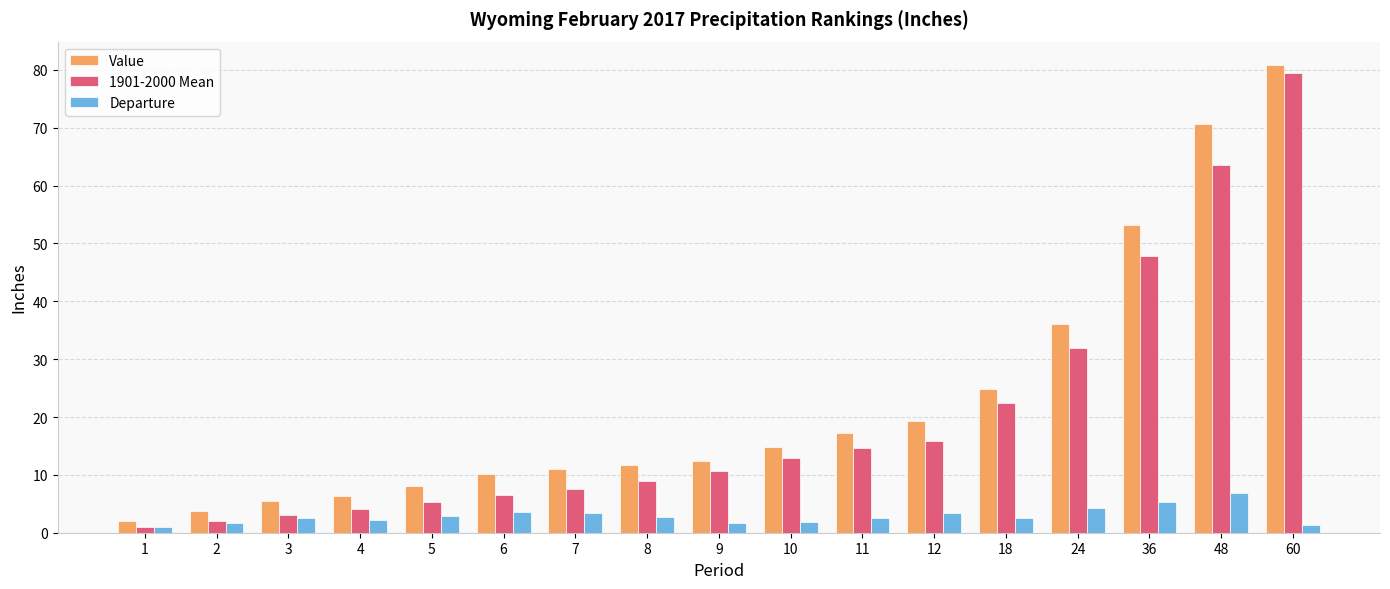

At how many categories does at least one series exceed 76?

1